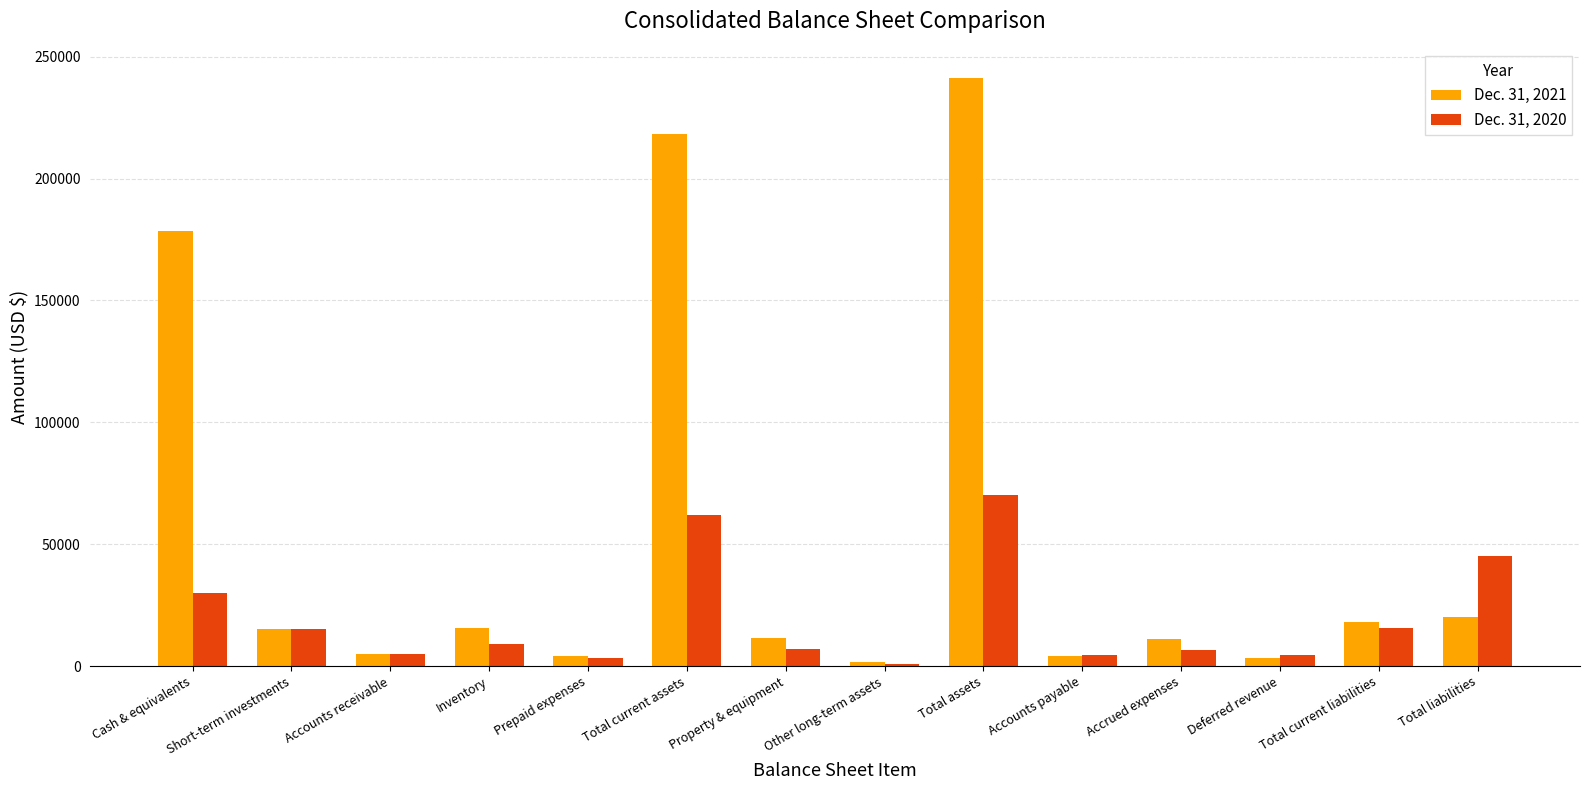

Are the bars grouped side by side (vs. stacked)?

Yes